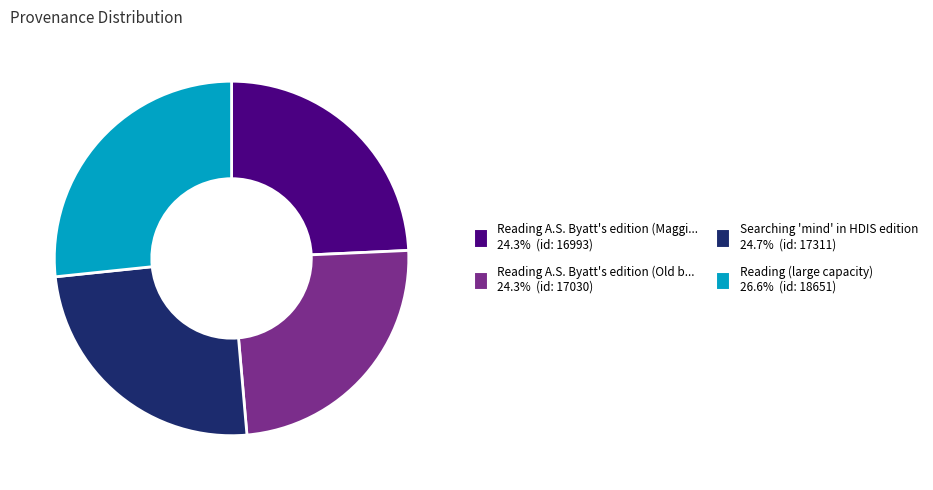

Is there any slice that represents more than half of the pie?

No